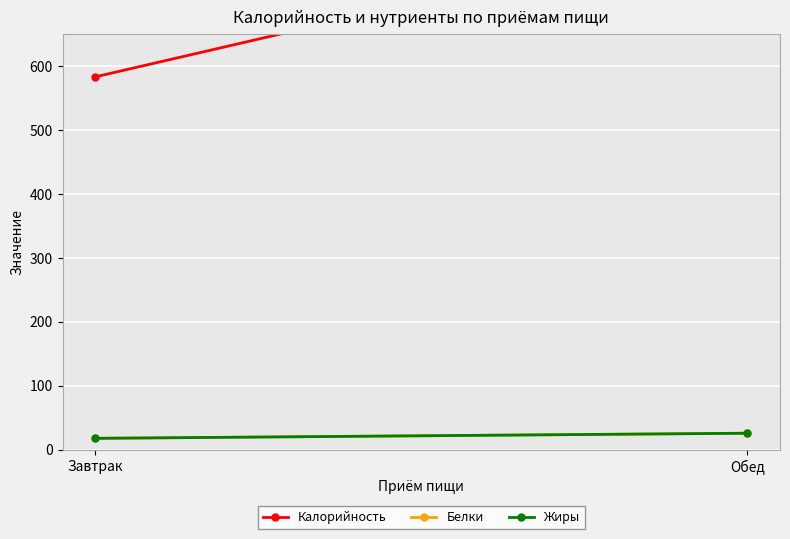

True or false: Жиры has a value of 18 at Завтрак.

True